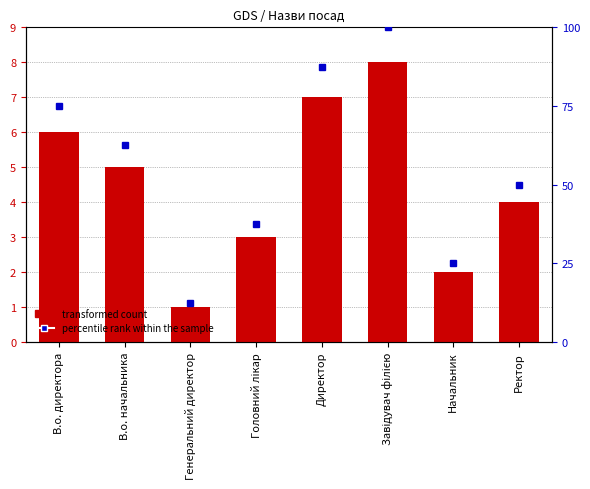

Is the value of percentile rank within the sample at Ректор greater than the value of transformed count at Завідувач філією?

Yes